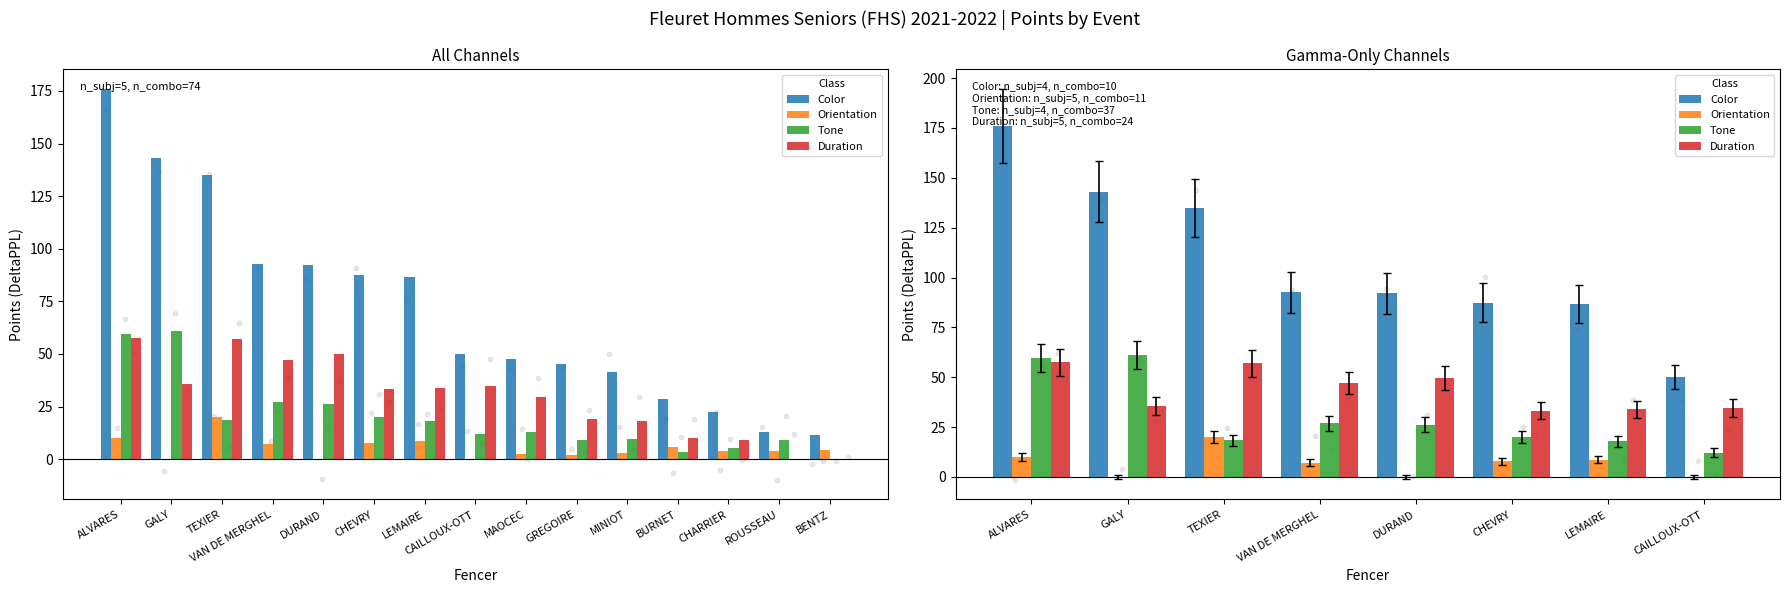

What are all the series names shown in the legend?

Color, Orientation, Tone, Duration